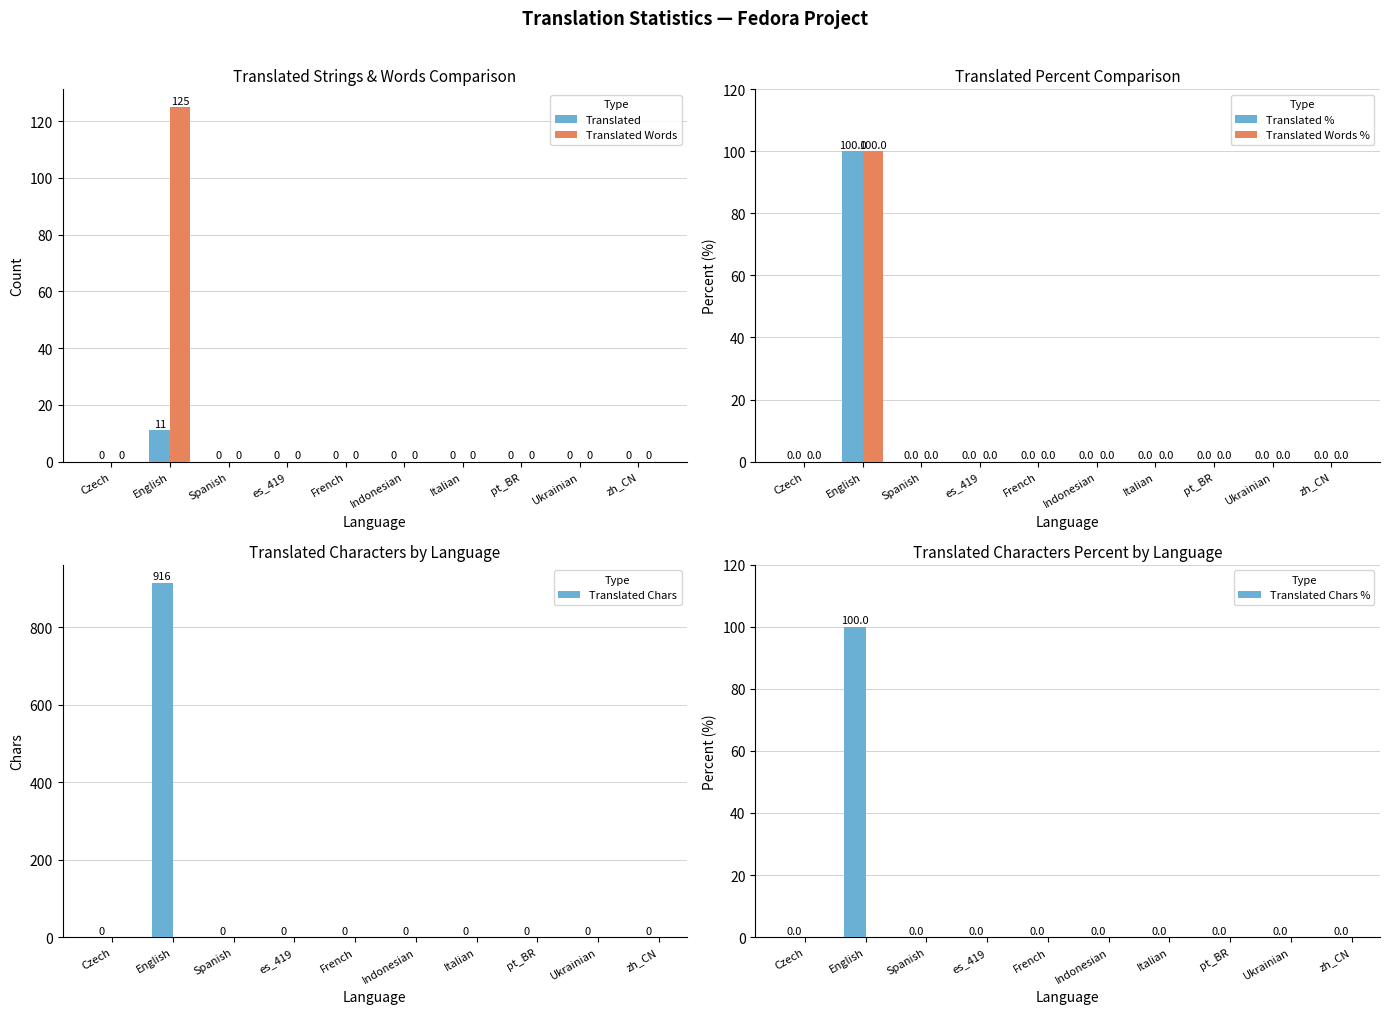

At how many categories does at least one series exceed 454?

1